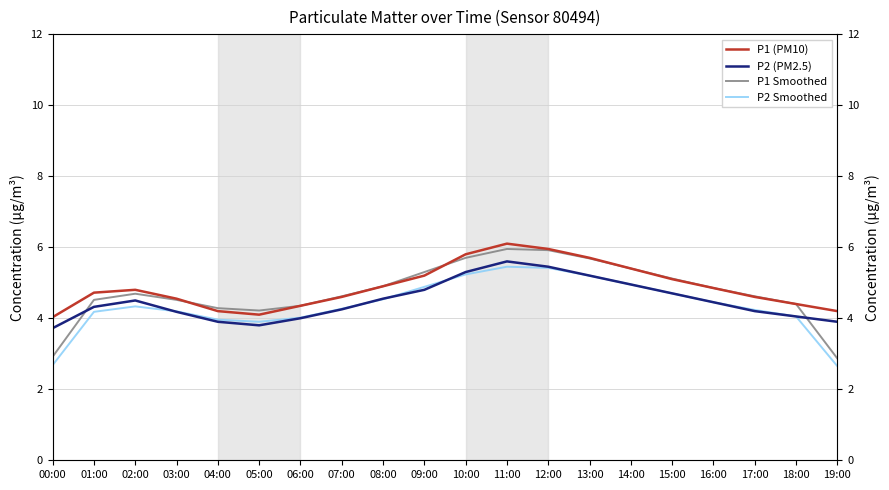

Which series has the largest total across all categories?

P1 (PM10)